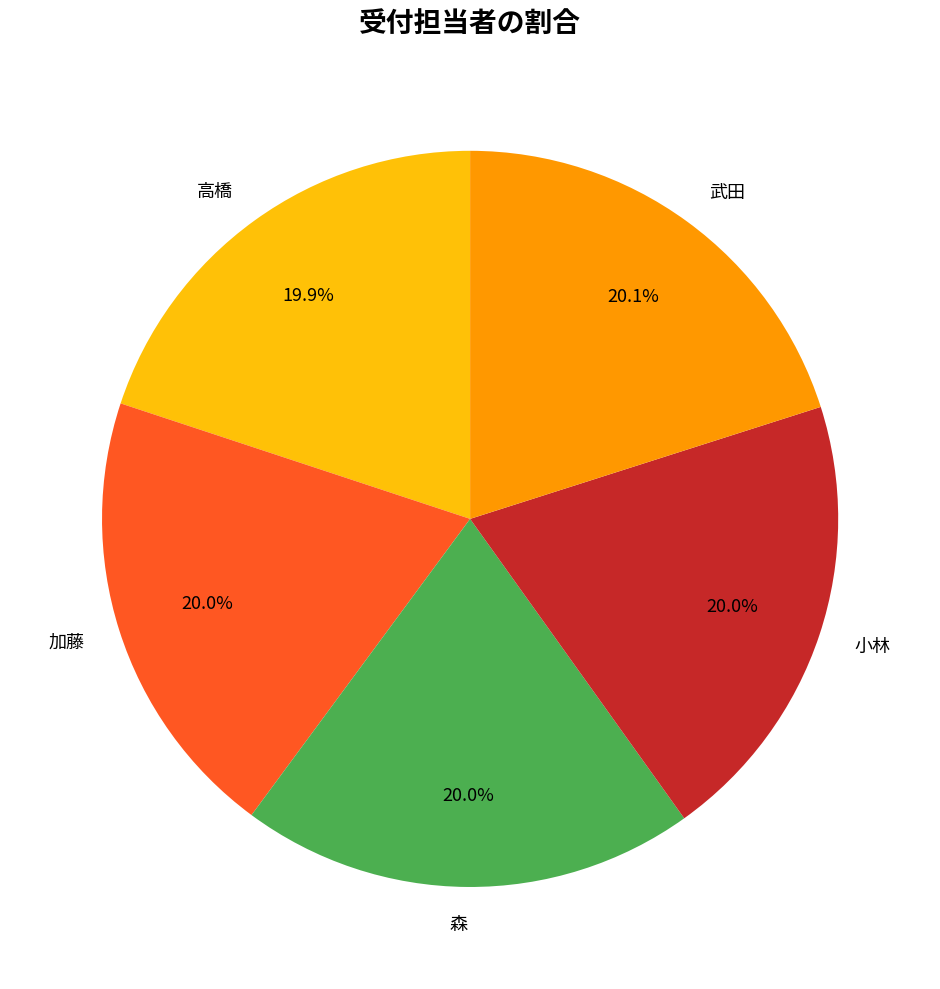

How many slices are in this pie chart?

5